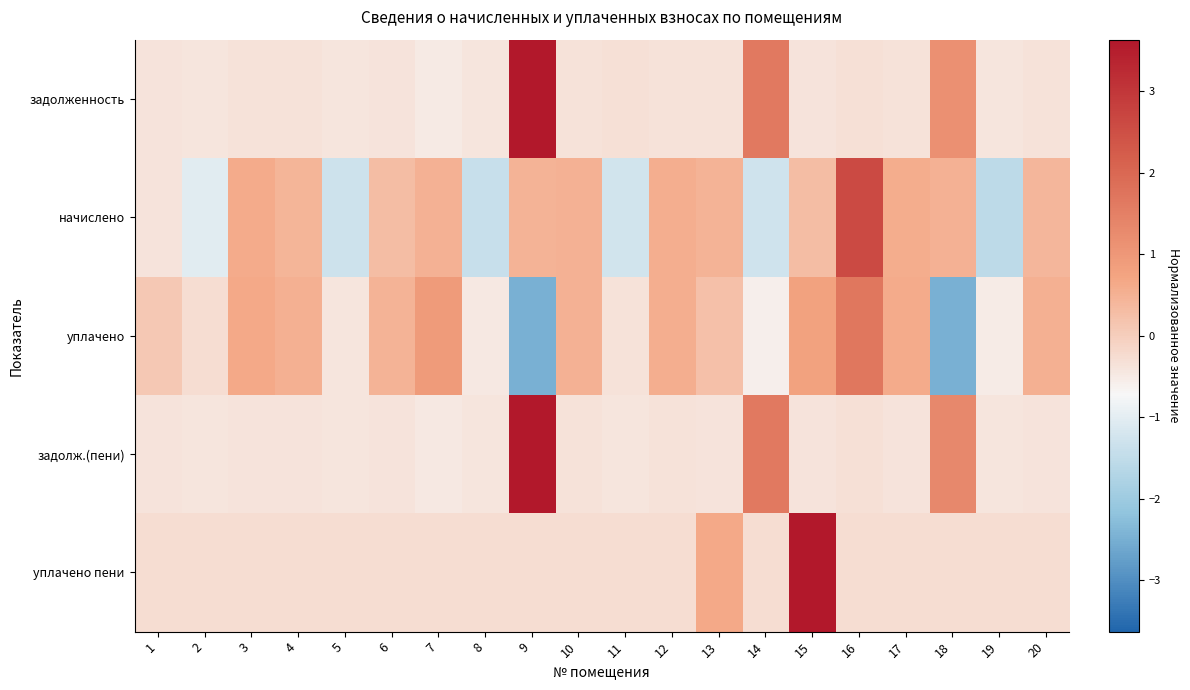

Rank the series by their maximum value, from highest to lowest.

уплачено пени, задолженность, задолж.(пени), начислено, уплачено